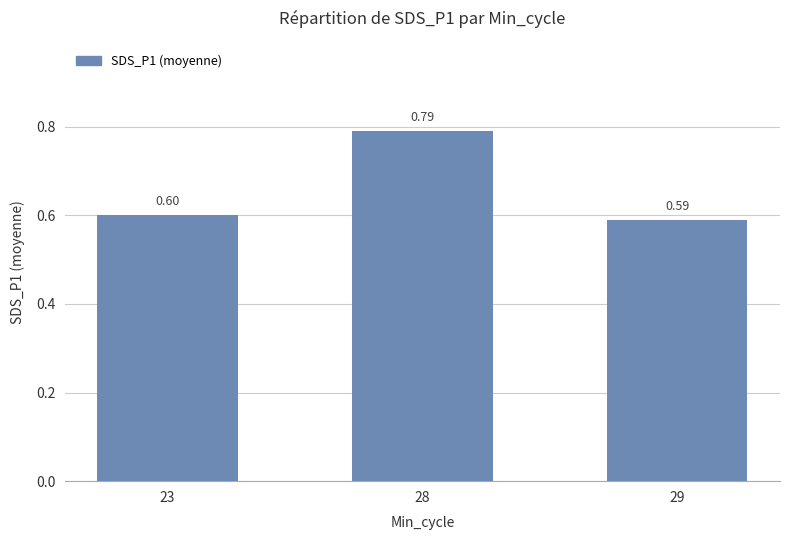

What is the average value?

0.7